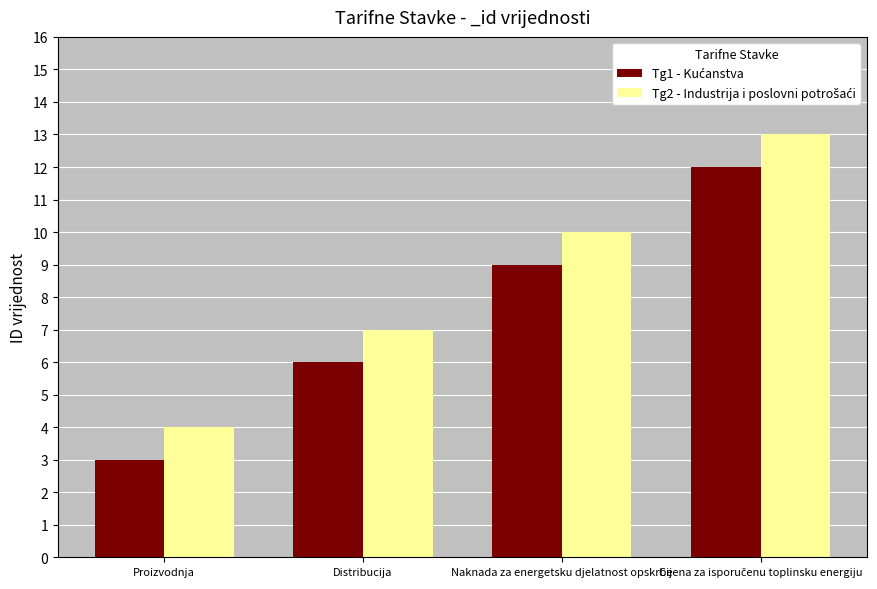

At which category does the chart reach its minimum across all series?

Proizvodnja